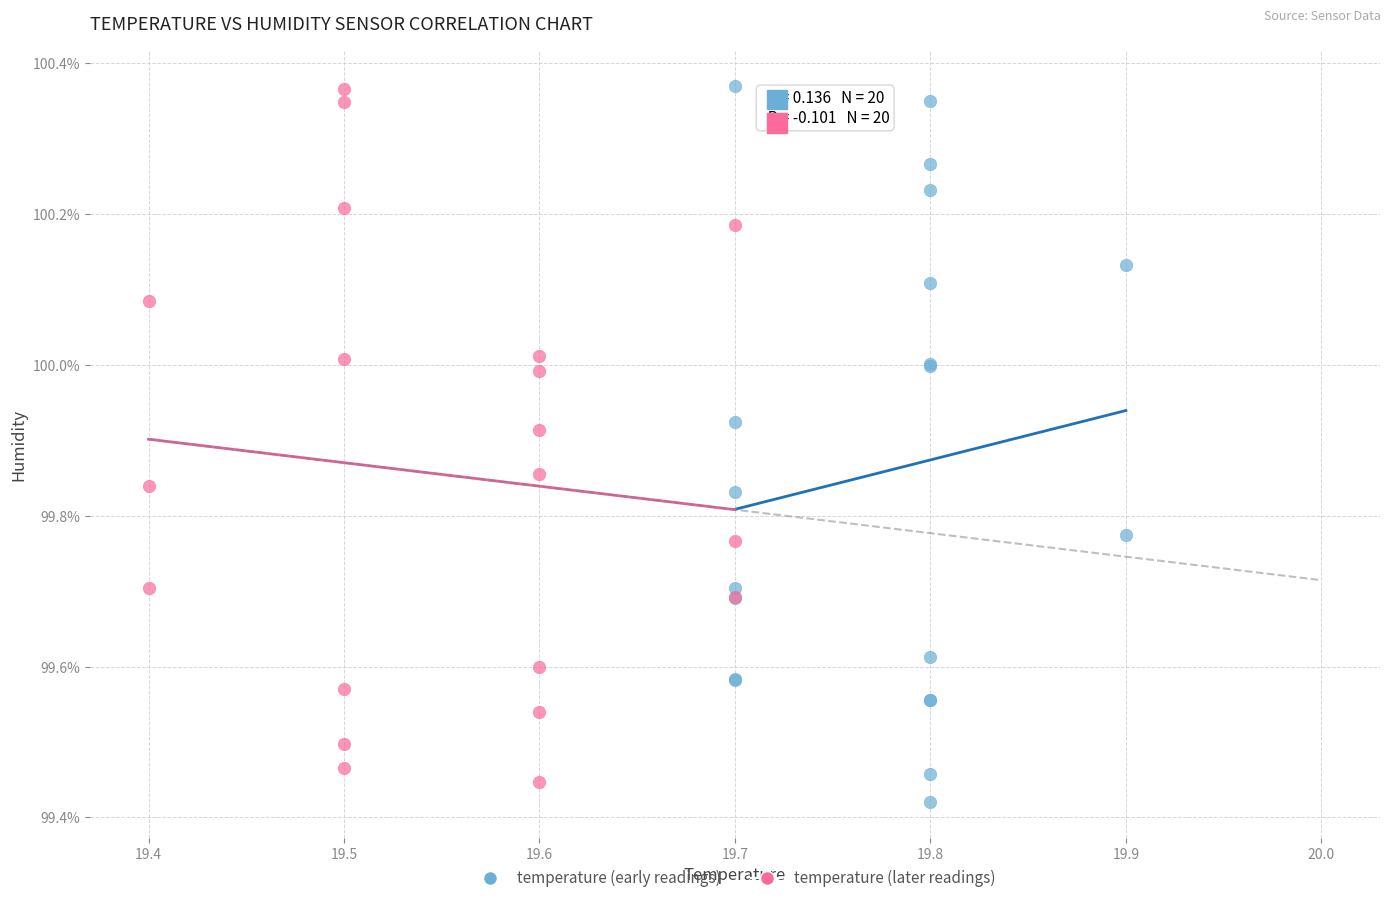

What are all the series names shown in the legend?

temperature (early readings), temperature (later readings)